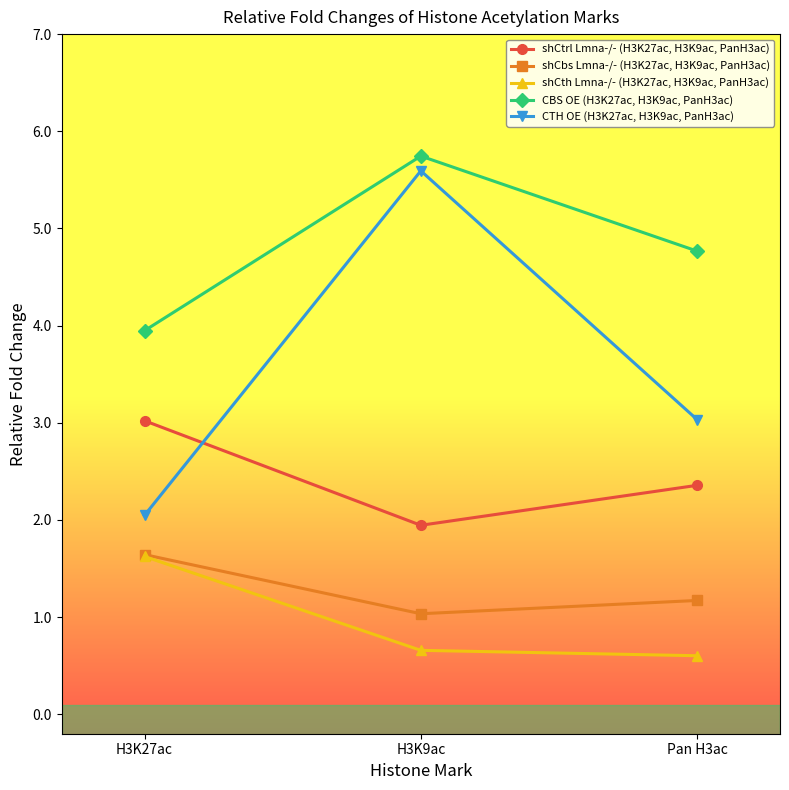

Rank the series at H3K27ac from lowest to highest value.

shCth Lmna-/- (H3K27ac, H3K9ac, PanH3ac), shCbs Lmna-/- (H3K27ac, H3K9ac, PanH3ac), CTH OE (H3K27ac, H3K9ac, PanH3ac), shCtrl Lmna-/- (H3K27ac, H3K9ac, PanH3ac), CBS OE (H3K27ac, H3K9ac, PanH3ac)